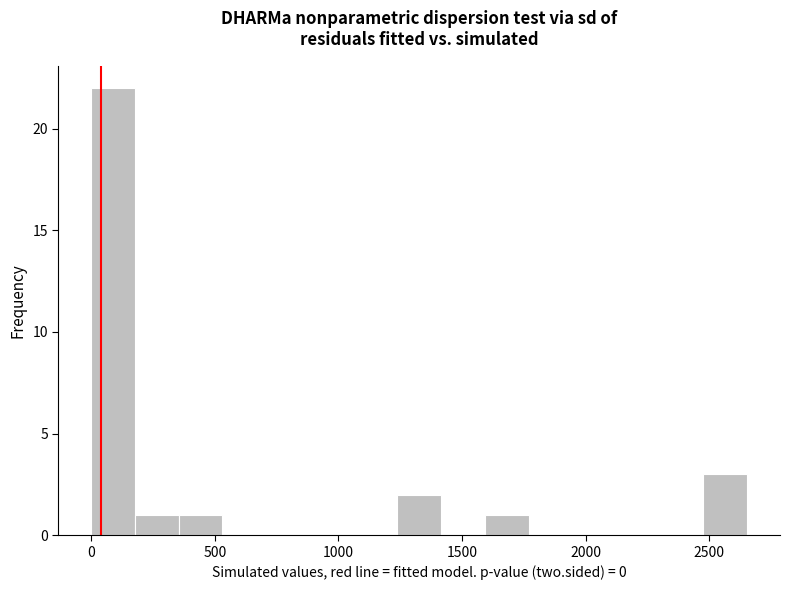

Around what value on the x-axis is the tallest bar? Give the approximate position of its centre, as read against the axis.

100